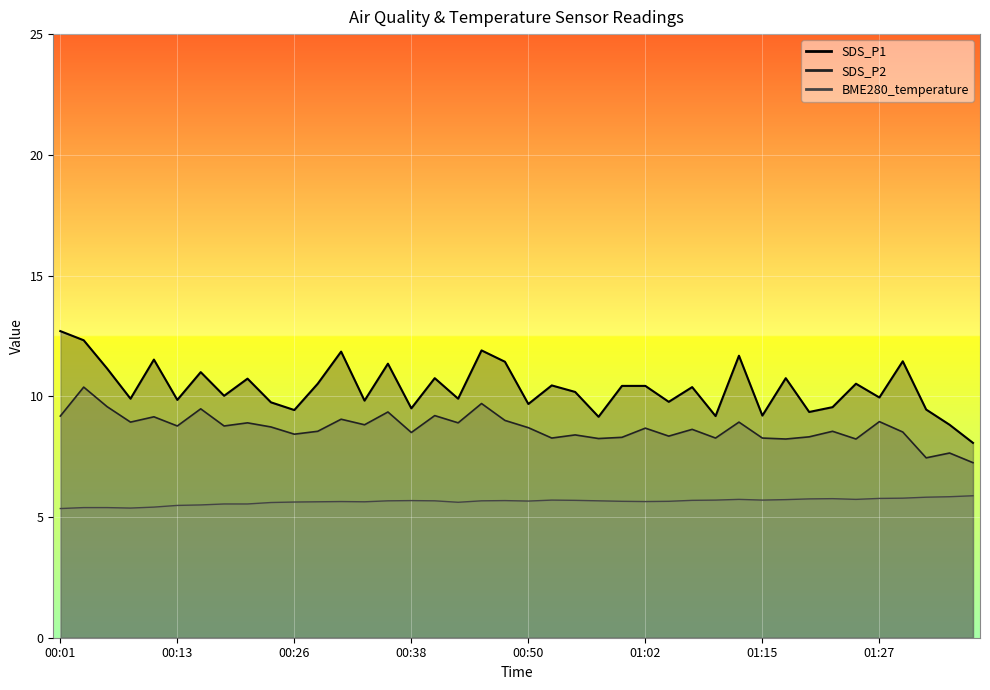

Reading right to left, what are all the values shown in this chart?

SDS_P1: 01:36=8.1	01:34=8.8	01:32=9.4	01:29=11.4	01:27=9.9	01:24=10.5	01:22=9.6	01:19=9.3	01:17=10.8	01:15=9.2	01:12=11.7	01:10=9.2	01:07=10.4	01:05=9.8	01:02=10.4	01:00=10.4	00:58=9.2	00:55=10.2	00:53=10.4	00:50=9.7	00:48=11.4	00:45=11.9	00:43=9.9	00:41=10.8	00:38=9.5	00:36=11.3	00:33=9.8	00:31=11.8	00:28=10.5	00:26=9.4	00:23=9.8	00:21=10.7	00:18=10.0	00:16=11.0	00:13=9.8	00:11=11.5	00:09=9.9	00:06=11.2	00:04=12.3	00:01=12.7
SDS_P2: 01:36=7.2	01:34=7.7	01:32=7.5	01:29=8.5	01:27=8.9	01:24=8.2	01:22=8.6	01:19=8.3	01:17=8.2	01:15=8.3	01:12=8.9	01:10=8.3	01:07=8.6	01:05=8.3	01:02=8.7	01:00=8.3	00:58=8.2	00:55=8.4	00:53=8.3	00:50=8.7	00:48=9.0	00:45=9.7	00:43=8.9	00:41=9.2	00:38=8.5	00:36=9.3	00:33=8.8	00:31=9.1	00:28=8.6	00:26=8.4	00:23=8.7	00:21=8.9	00:18=8.8	00:16=9.5	00:13=8.8	00:11=9.2	00:09=8.9	00:06=9.6	00:04=10.4	00:01=9.2
BME280_temperature: 01:36=5.9	01:34=5.8	01:32=5.8	01:29=5.8	01:27=5.8	01:24=5.7	01:22=5.8	01:19=5.8	01:17=5.7	01:15=5.7	01:12=5.7	01:10=5.7	01:07=5.7	01:05=5.7	01:02=5.6	01:00=5.7	00:58=5.7	00:55=5.7	00:53=5.7	00:50=5.7	00:48=5.7	00:45=5.7	00:43=5.6	00:41=5.7	00:38=5.7	00:36=5.7	00:33=5.6	00:31=5.6	00:28=5.6	00:26=5.6	00:23=5.6	00:21=5.5	00:18=5.5	00:16=5.5	00:13=5.5	00:11=5.4	00:09=5.4	00:06=5.4	00:04=5.4	00:01=5.3